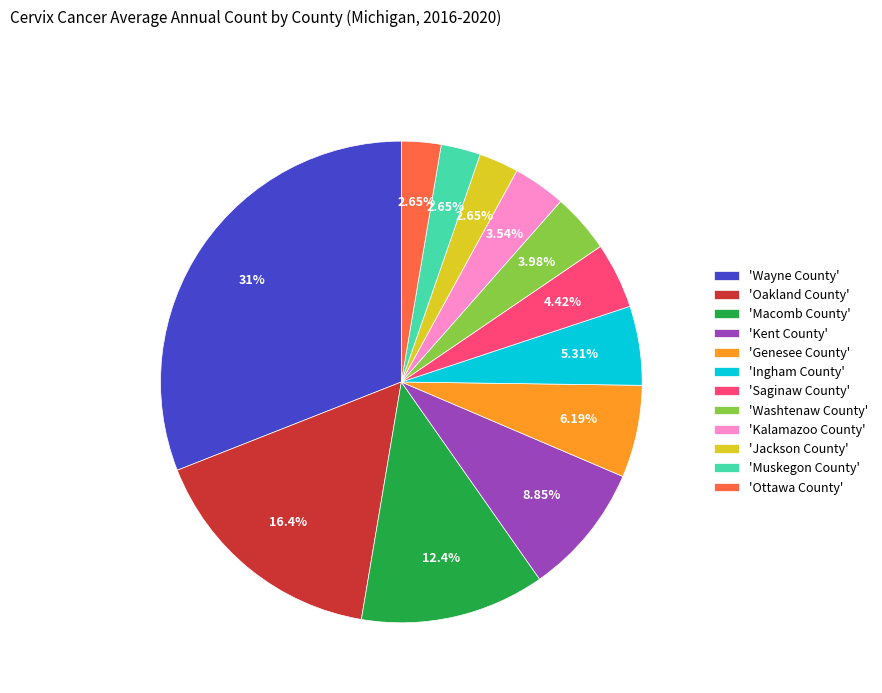

Combined, do 'Kalamazoo County' and 'Muskegon County' account for over 50%?

No